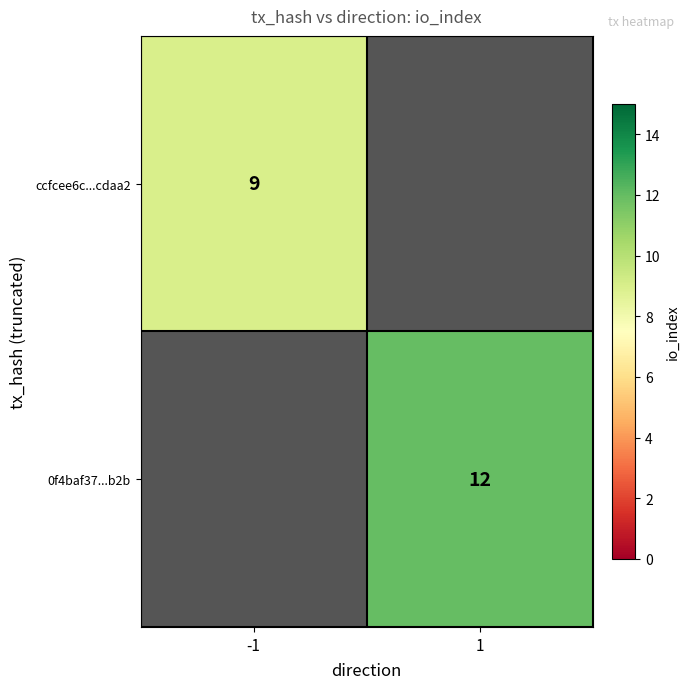

Between -1 and 1, which is larger?

1